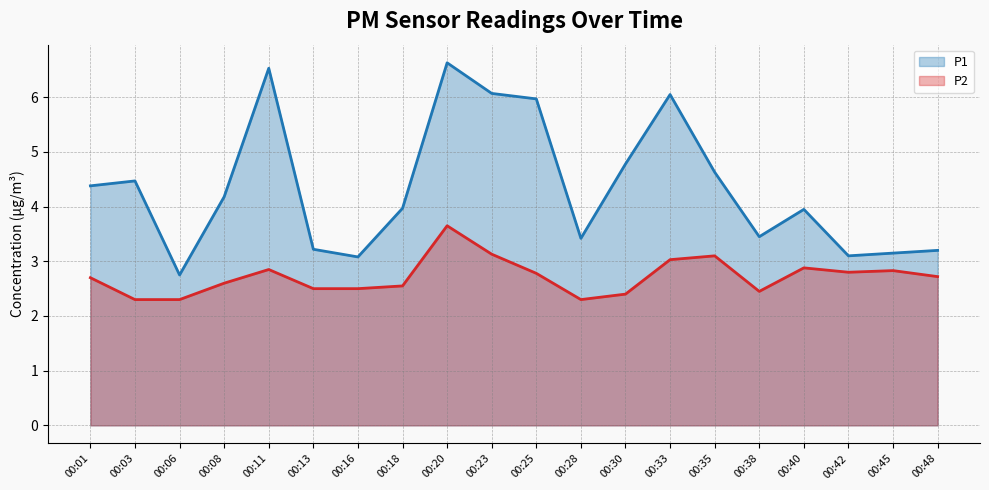

True or false: P2 and P1 cross at least once.

False